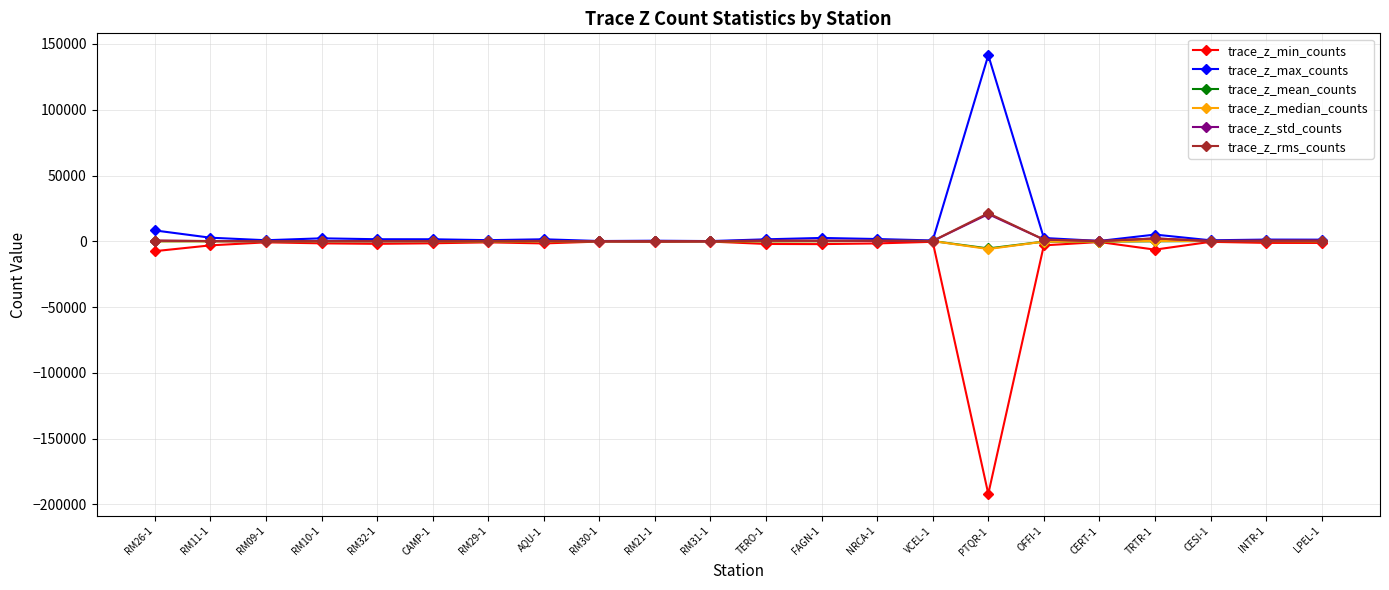

What is the spread (max minus min) of values at RM30-1?

404.0